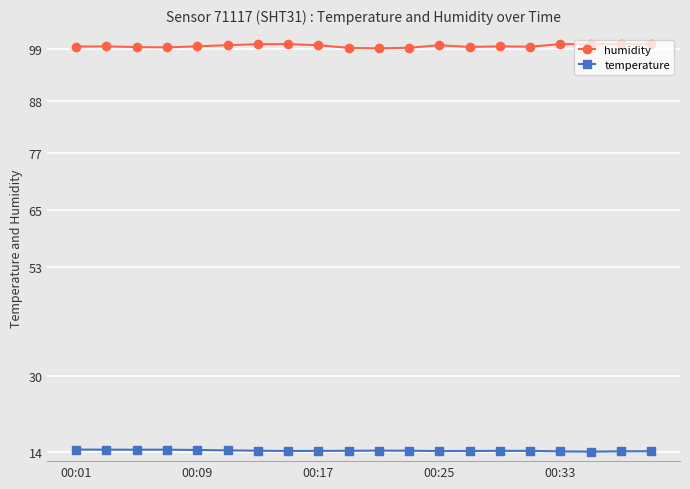

What is the smallest value displayed?

14.0